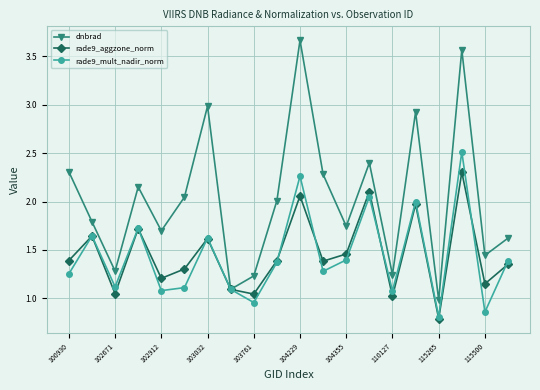

List the series in order of their peak value, highest first.

dnbrad, rade9_mult_nadir_norm, rade9_aggzone_norm